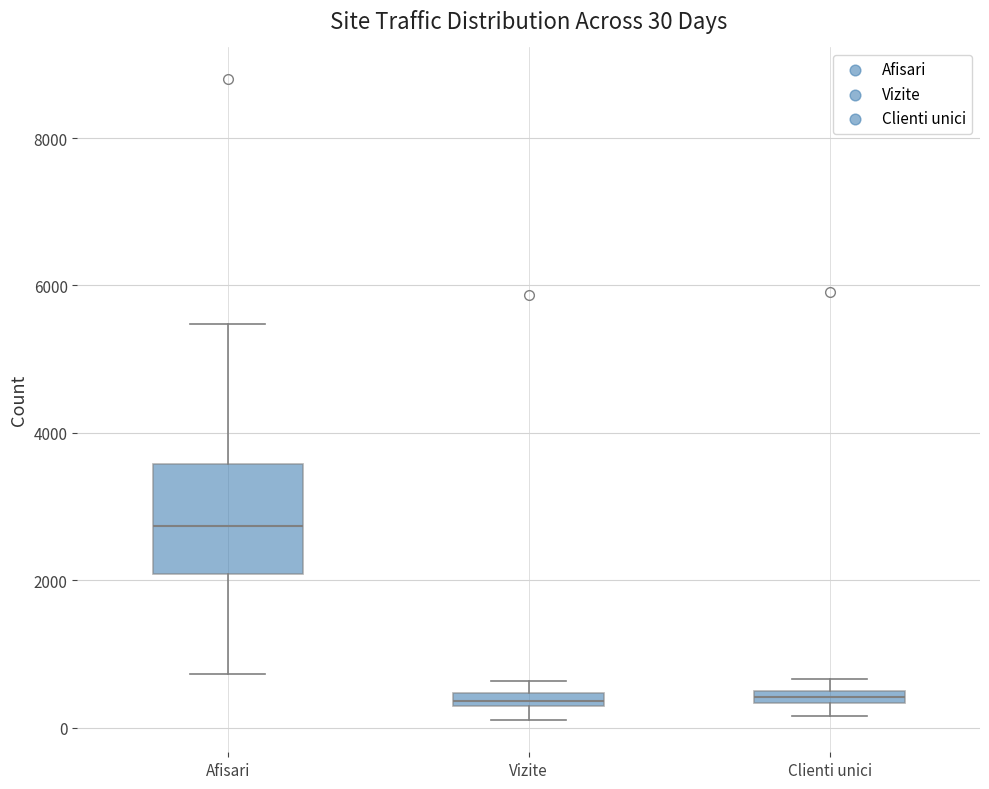

Which box is the tallest, from its lower edge to its upper edge?

Afisari